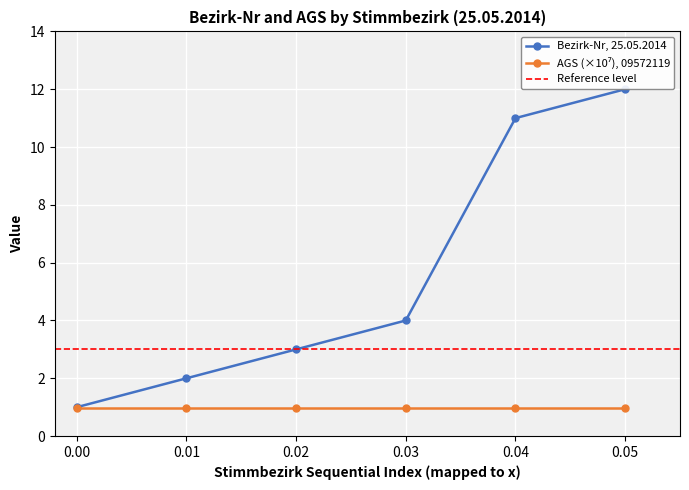

What is the value of the Bezirk-Nr, 25.05.2014 point at the 1st from the left?

1.0